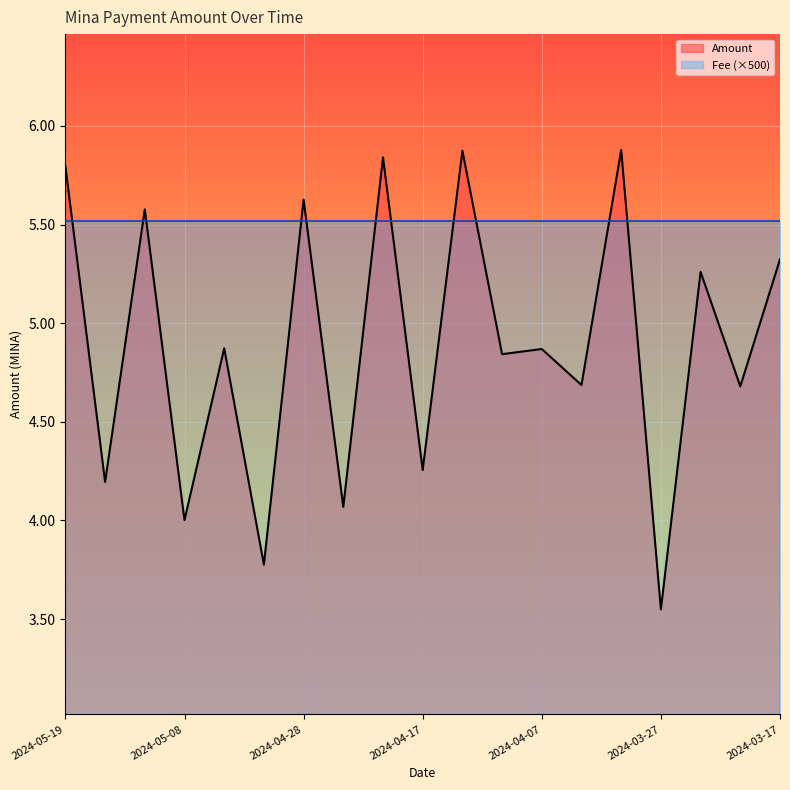

What is the change in value from 2024-05-12 to 2024-04-24?

-1.5